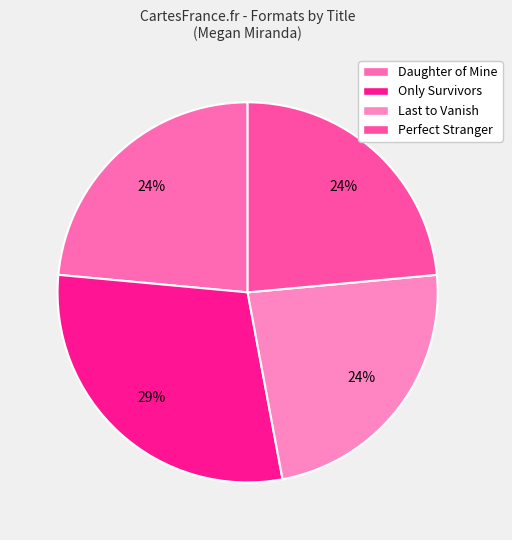

To the nearest percent, what is the average slice percentage?

25%